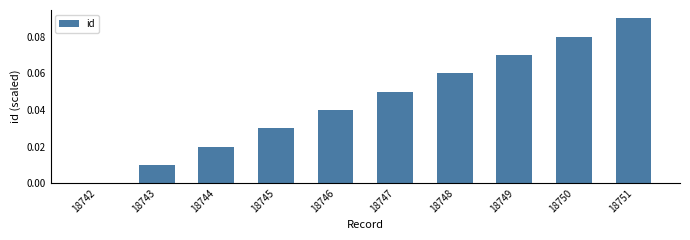

What is the sum of all values?

0.5